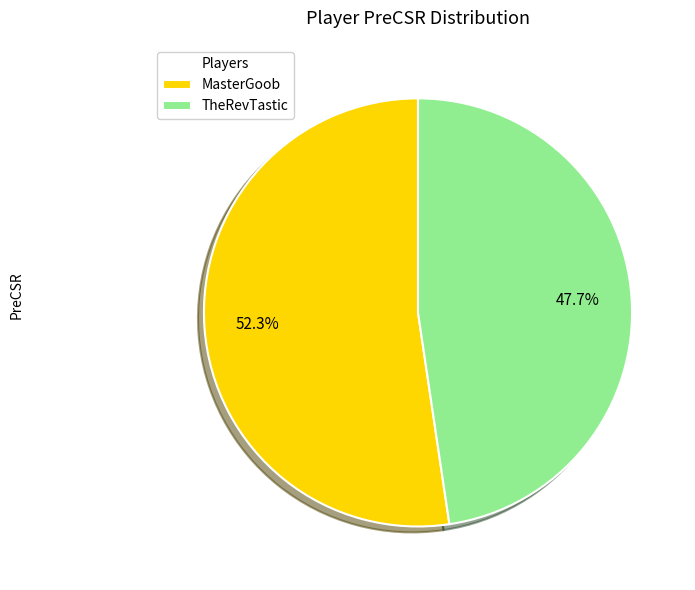

How many segments does this pie chart have?

2